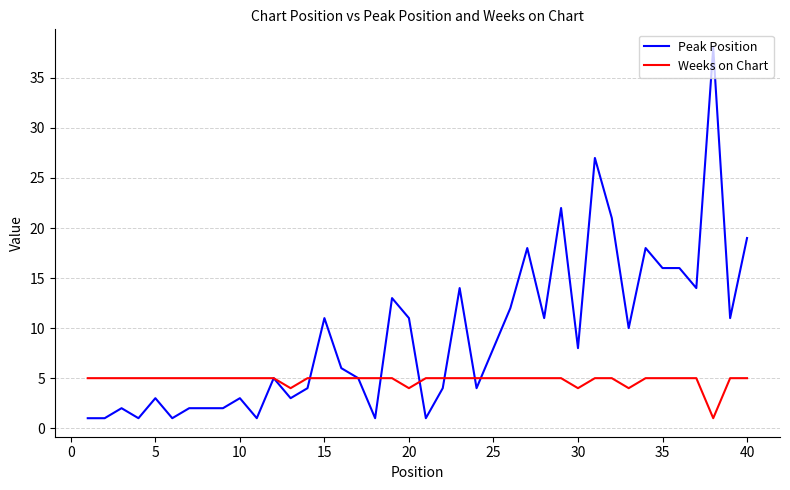

What is the sum of all Peak Position values?

370